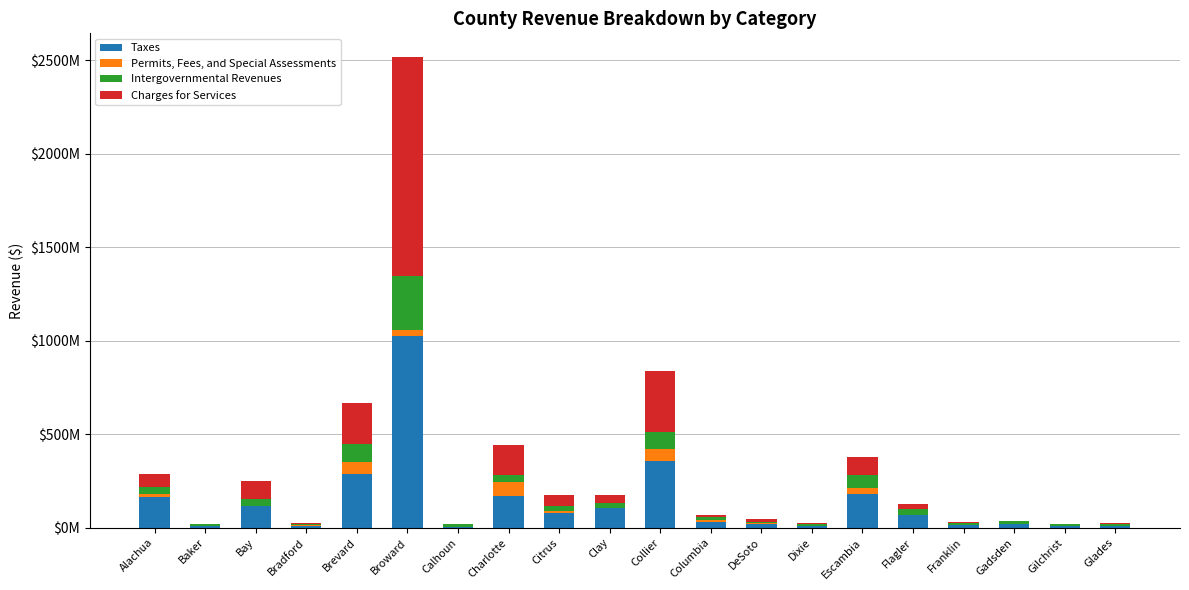

What are all the series names shown in the legend?

Taxes, Permits, Fees, and Special Assessments, Intergovernmental Revenues, Charges for Services